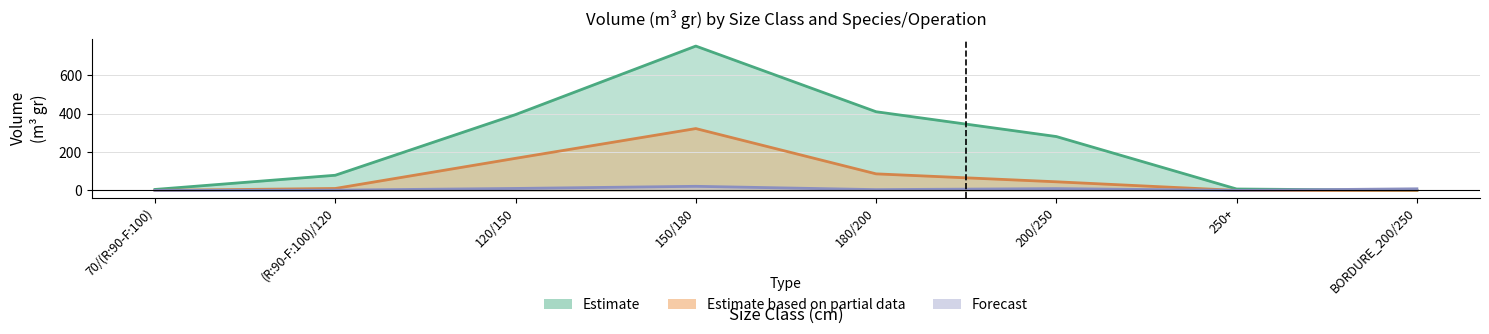

Between 200/250 and BORDURE_200/250, which series saw the biggest shift?

EPICEA_AMELIORATION_NORMAL